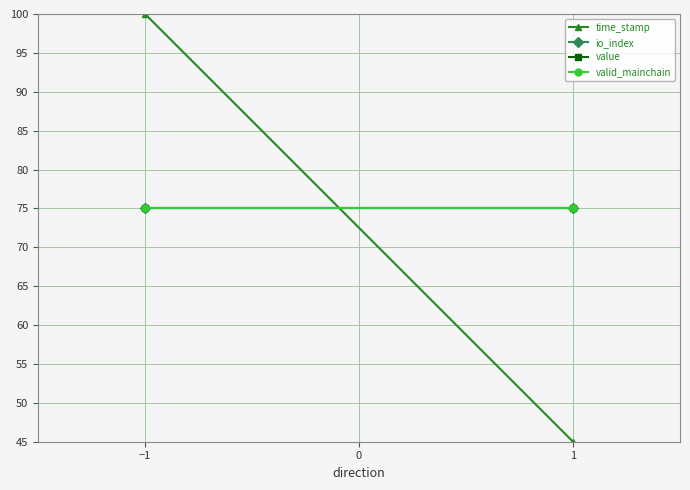

What is the average value of the time_stamp series?

72